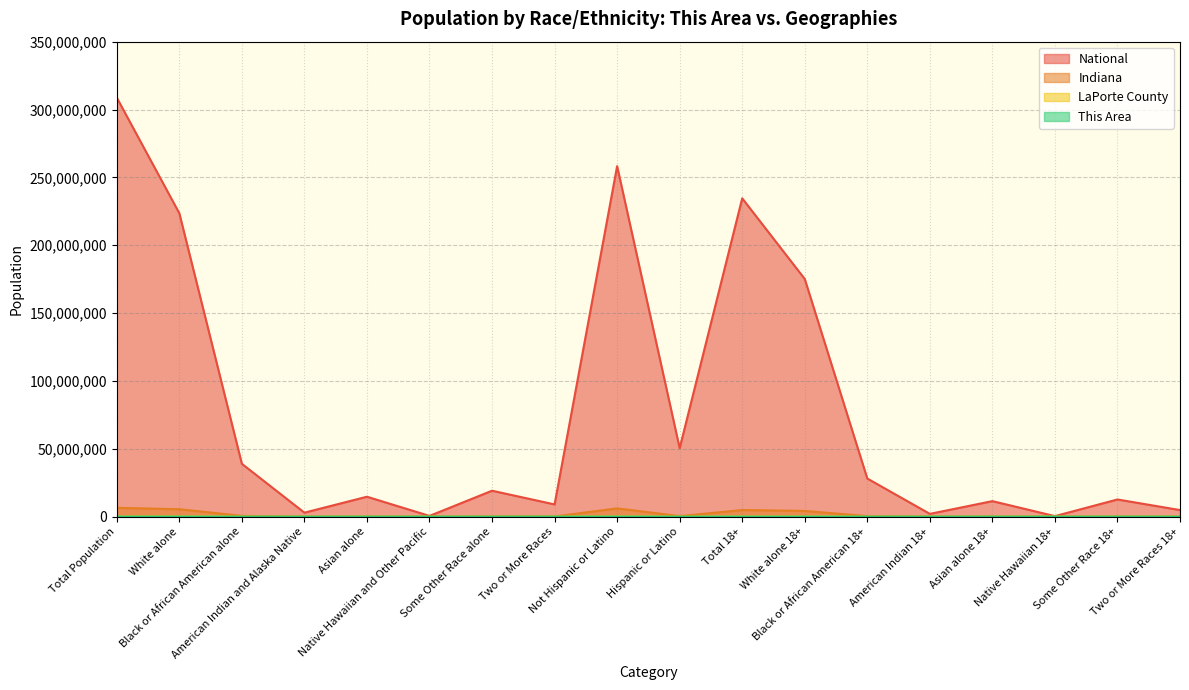

True or false: Indiana and National cross at least once.

False